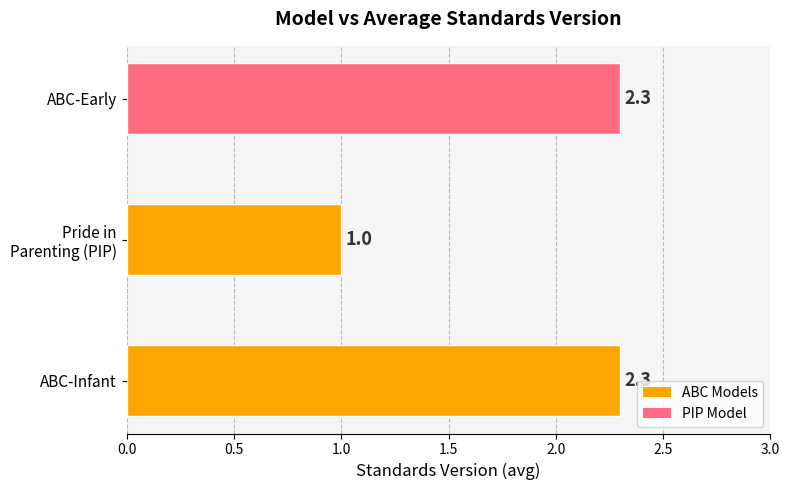

What is the smallest value displayed?

1.0